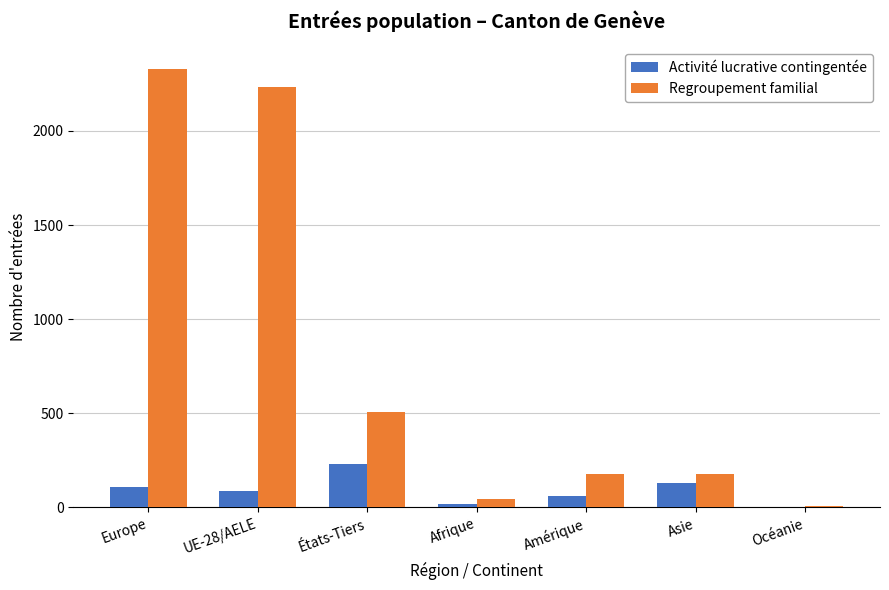

At which category is the sum across all series the highest?

Europe